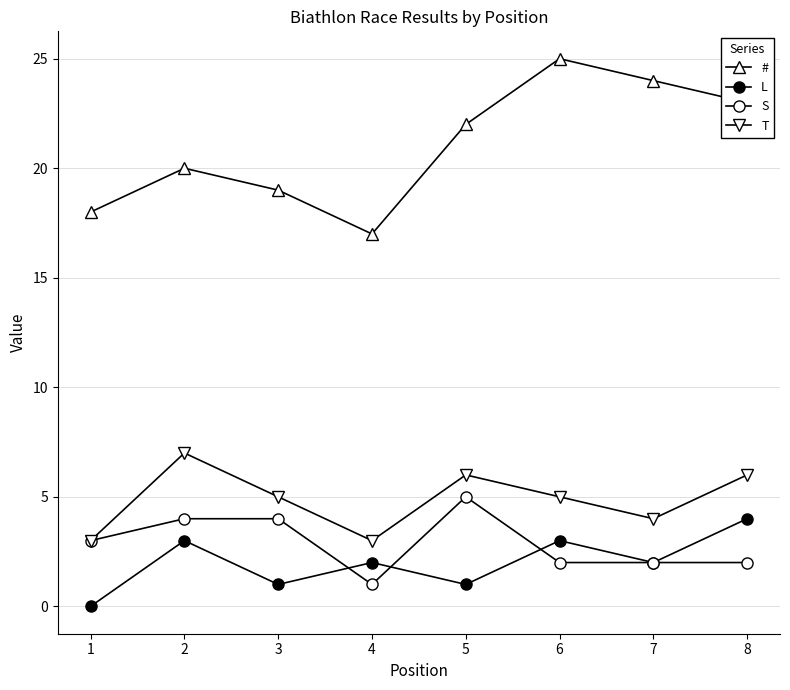

How many lines are shown in the chart?

4